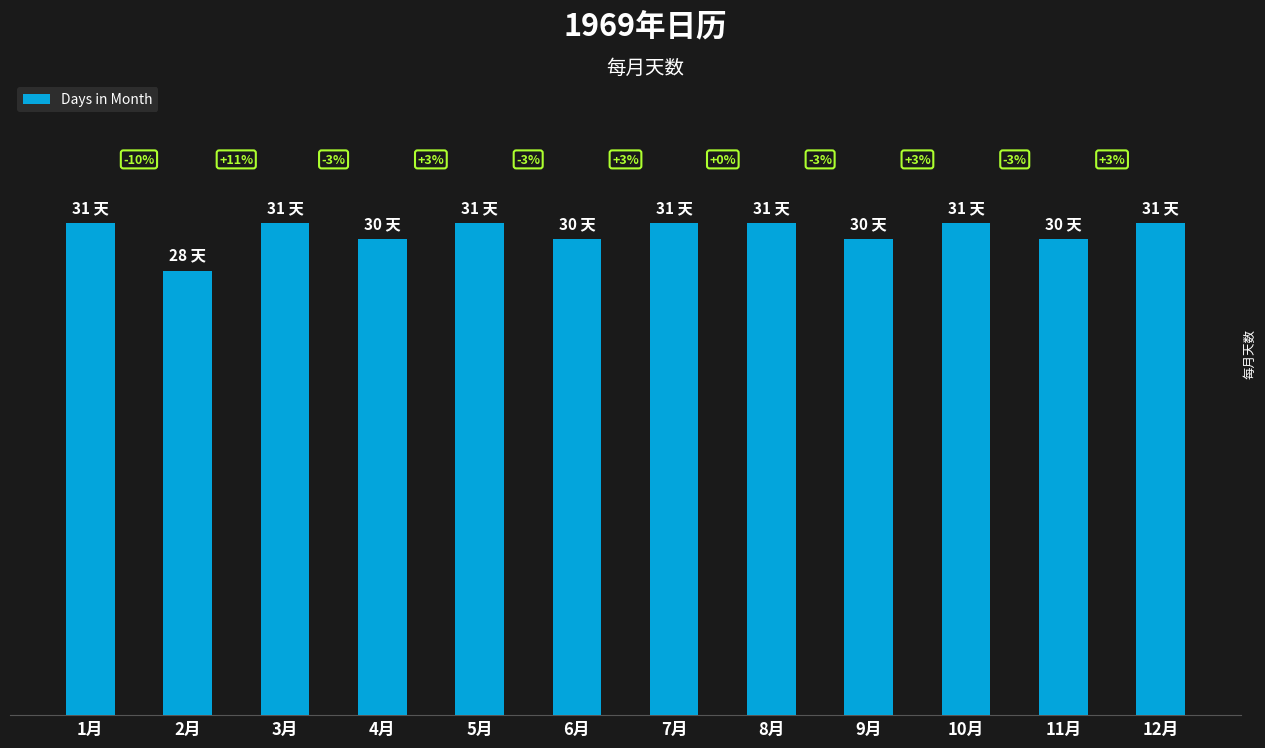

What is the minimum value shown in the chart?

28